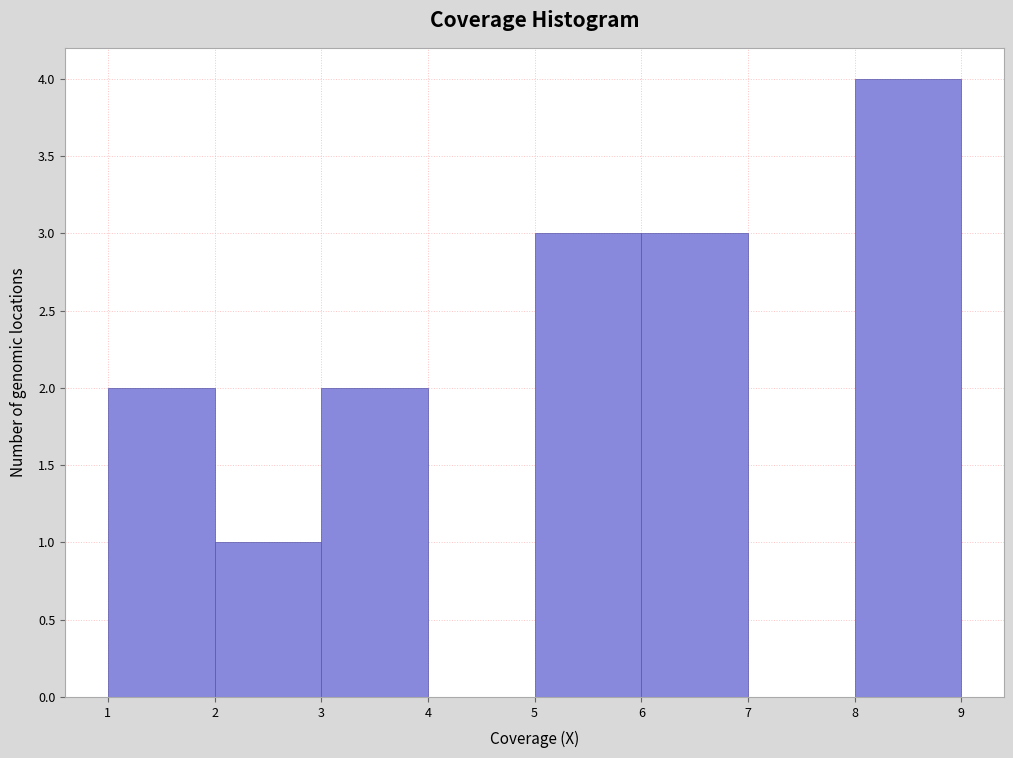

Reading left to right, transcribe this chart: for each bar, give the range it covers on the x-axis and its height. The values are not printed on the chart, so give them approximately, as read against the axis.

1 to 2: 2
2 to 3: 1
3 to 4: 2
4 to 5: 0
5 to 6: 3
6 to 7: 3
7 to 8: 0
8 to 9: 4